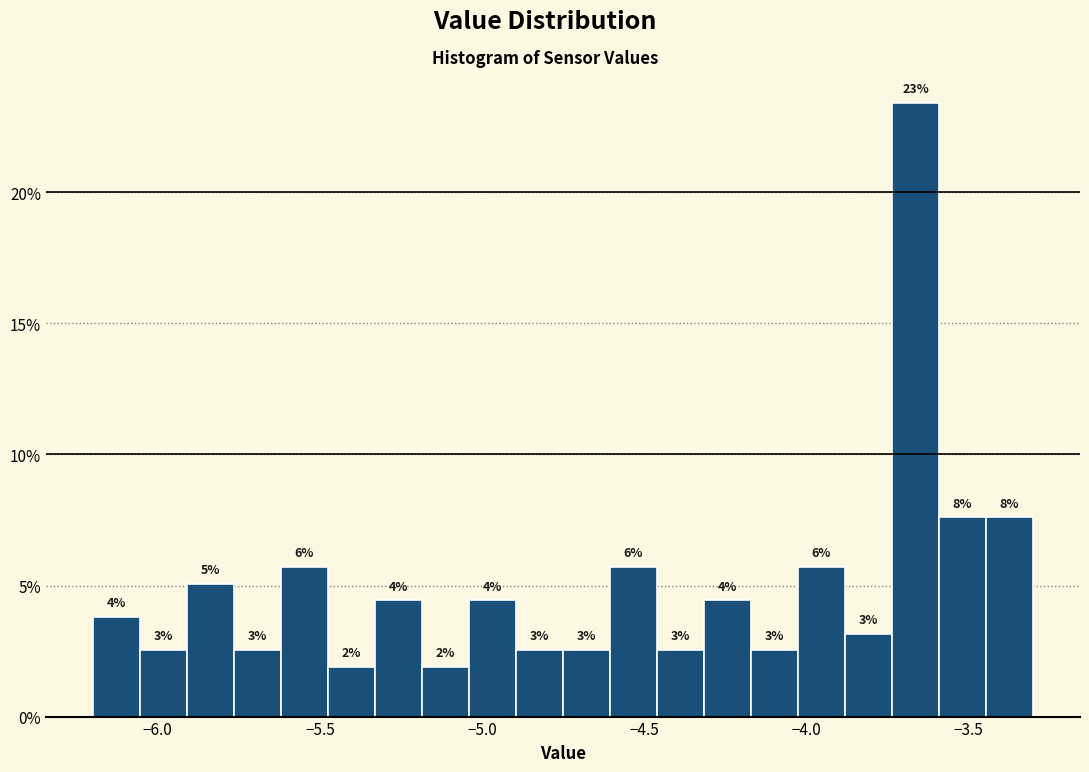

Read against the x-axis, roughly where is the centre of the tallest bar?

-3.65